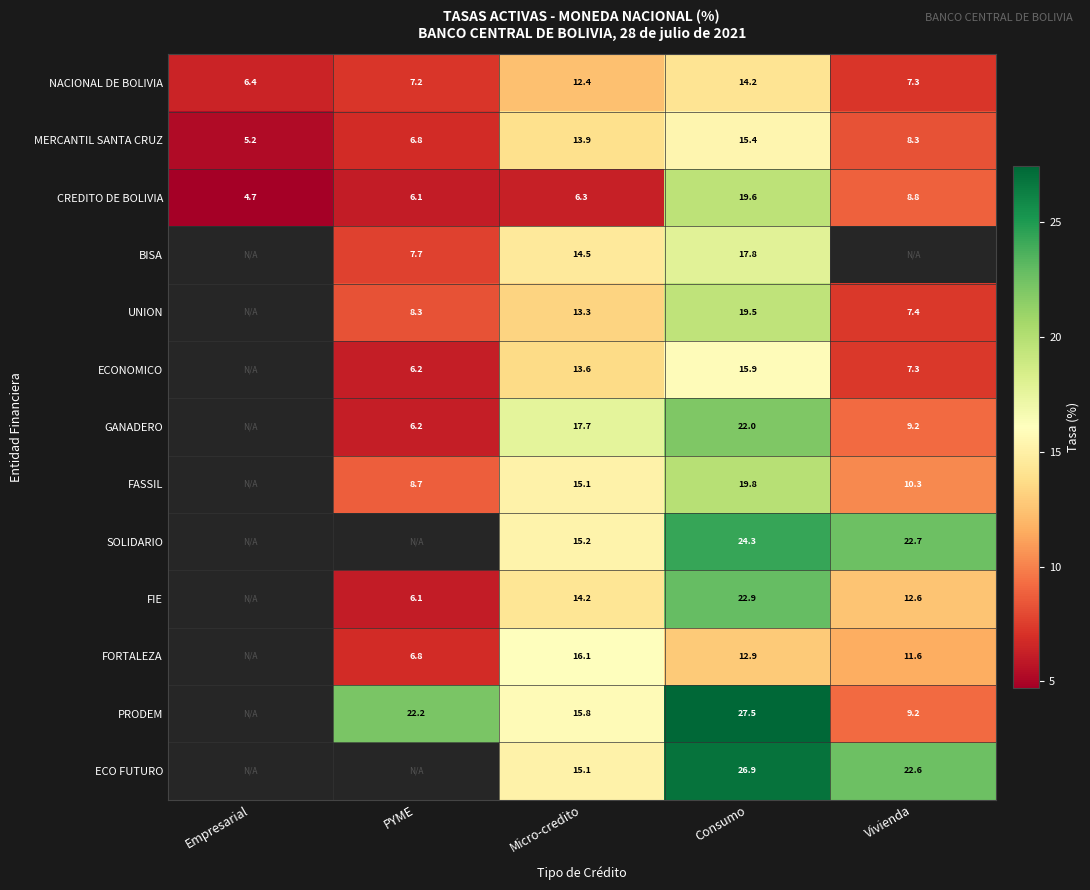

At how many categories does at least one series exceed 6?

5